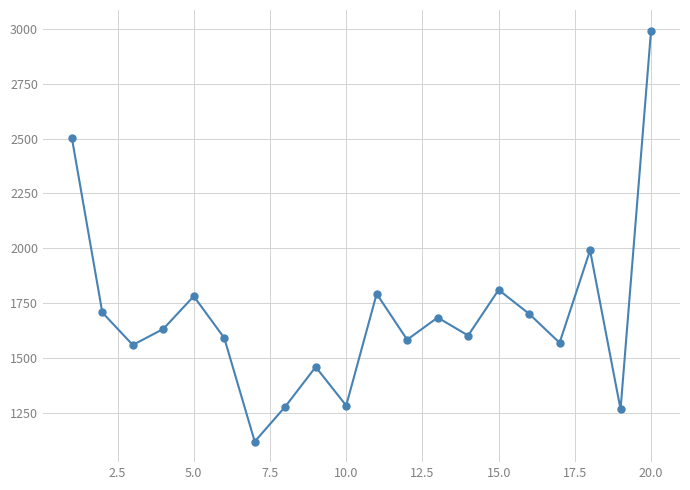

How many series are shown in this chart?

1